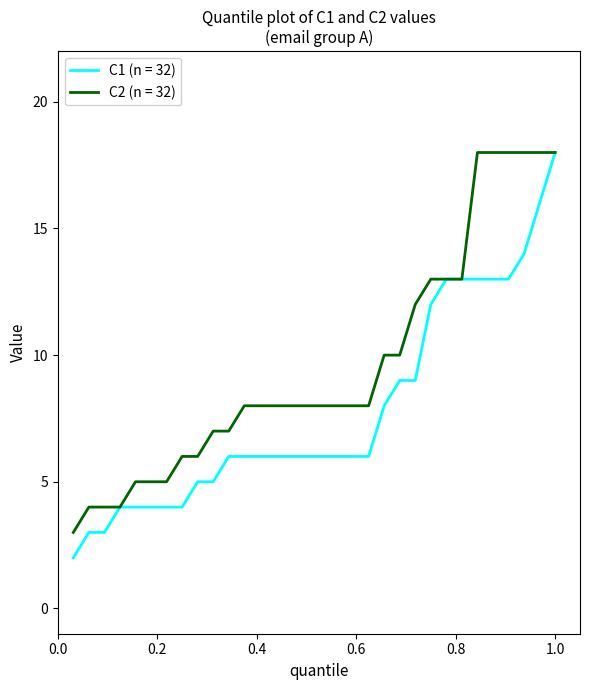

Which series has the largest total across all categories?

C2 (n = 32)